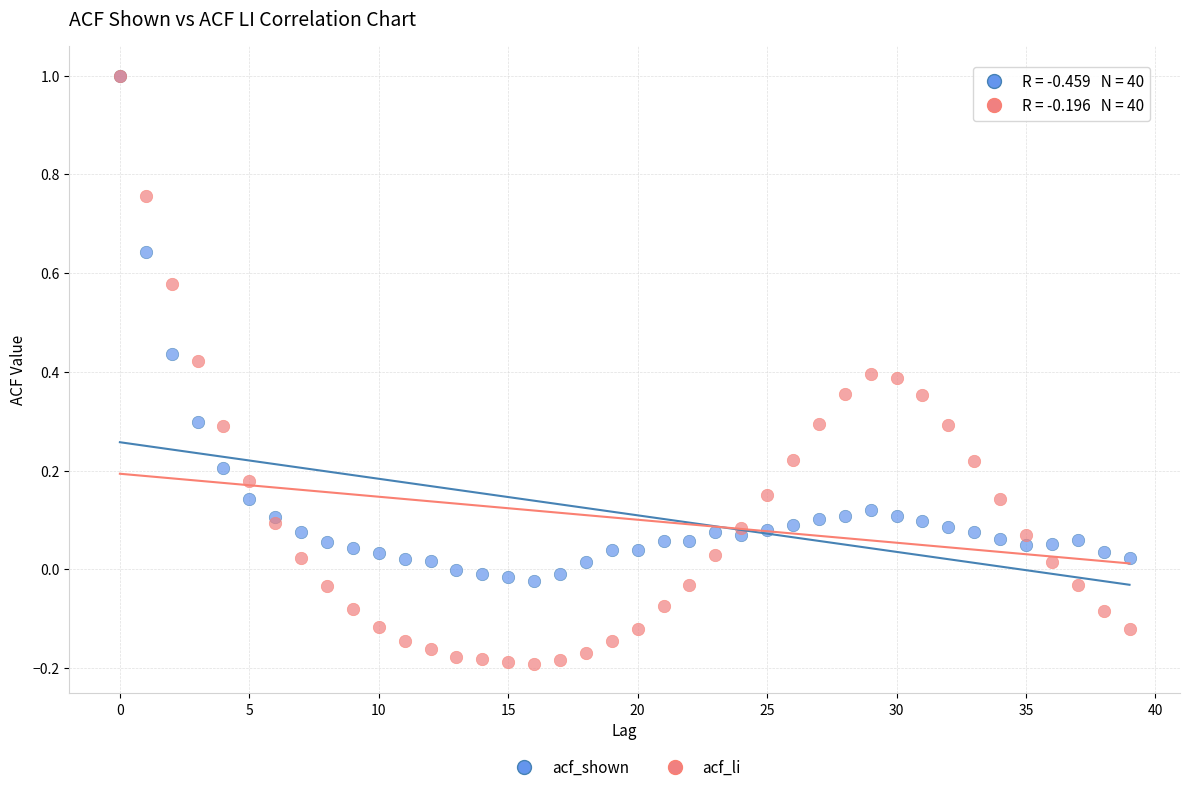

Which series has the largest Y range (max minus min)?

acf_li